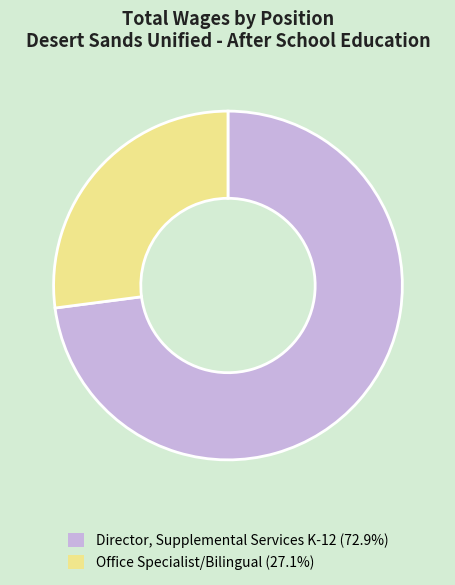

What is the ratio of the value at Office Specialist/Bilingual (27.1%) to the value at Director, Supplemental Services K-12 (72.9%)?

0.4